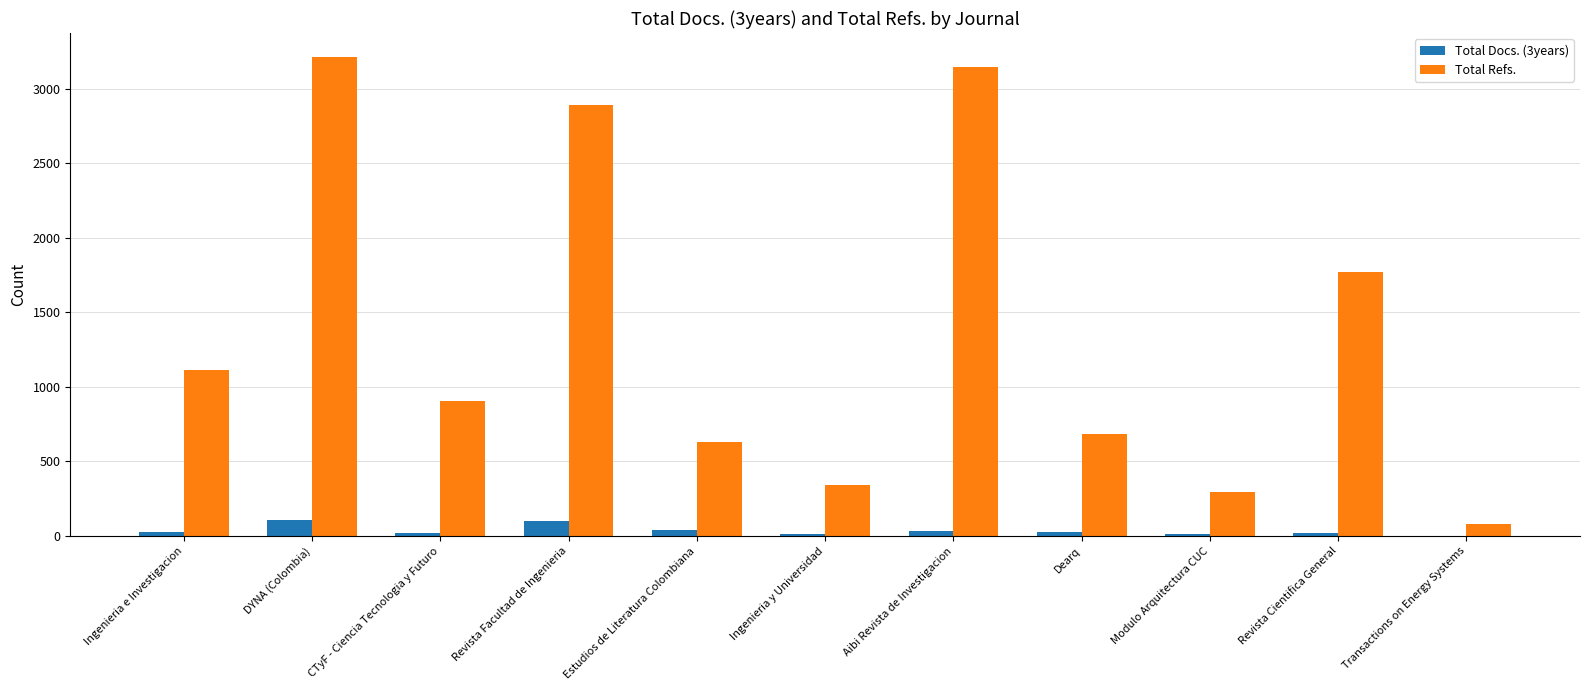

Are the bars grouped side by side (vs. stacked)?

Yes